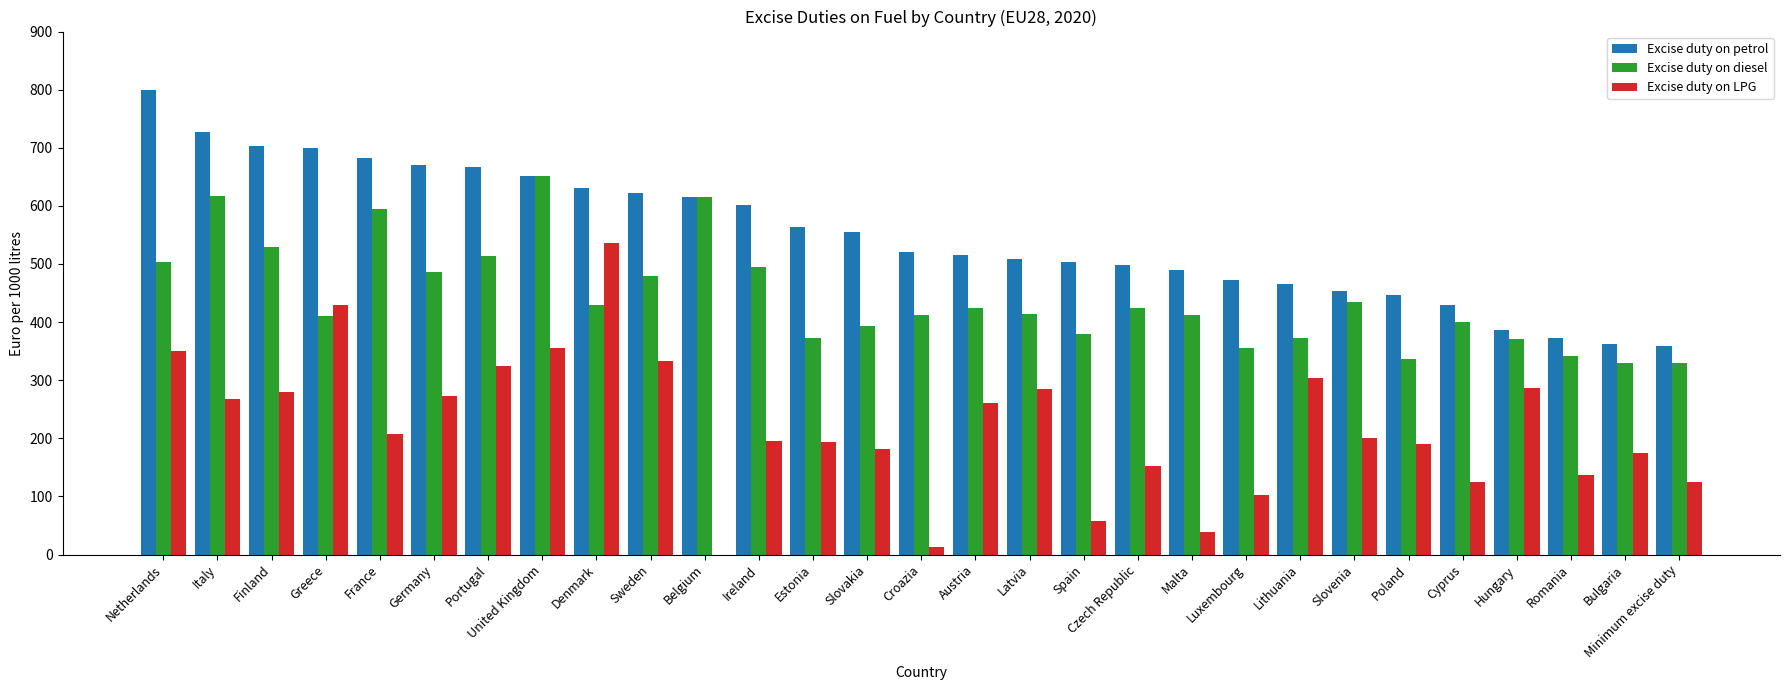

True or false: Excise duty on LPG has a value of 272 at Germany.

True